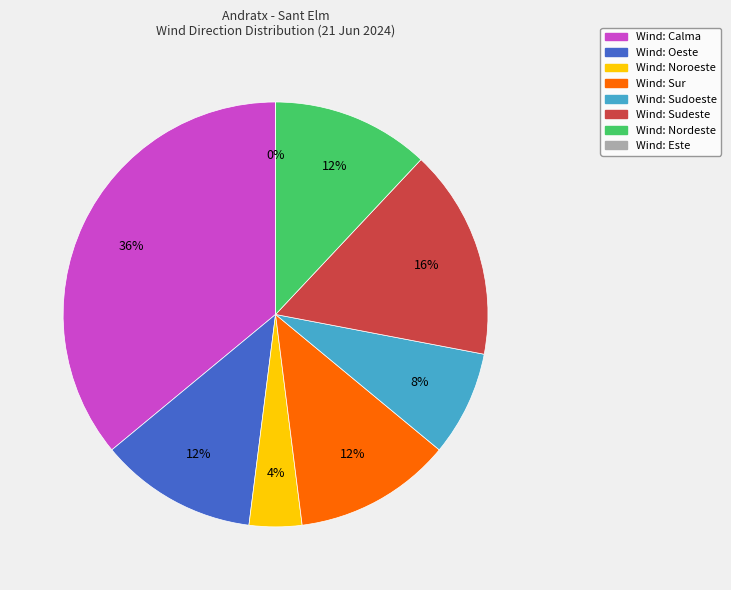

Approximately how many times larger is the value at Noroeste compared to Oeste?

0.3